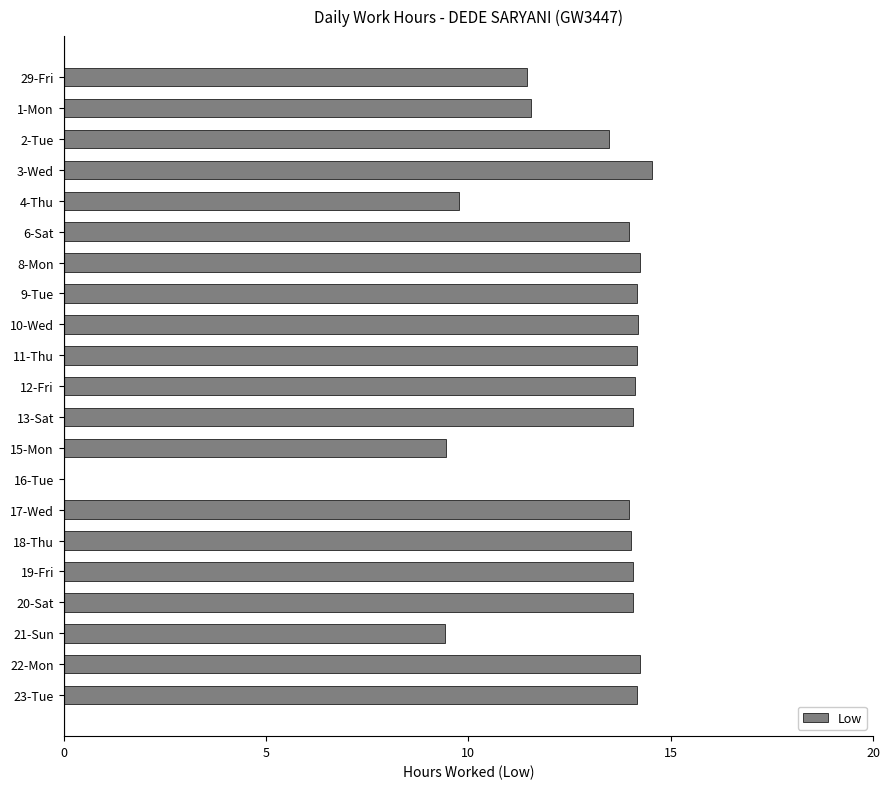

Which has a higher value, 3-Wed or 15-Mon?

3-Wed